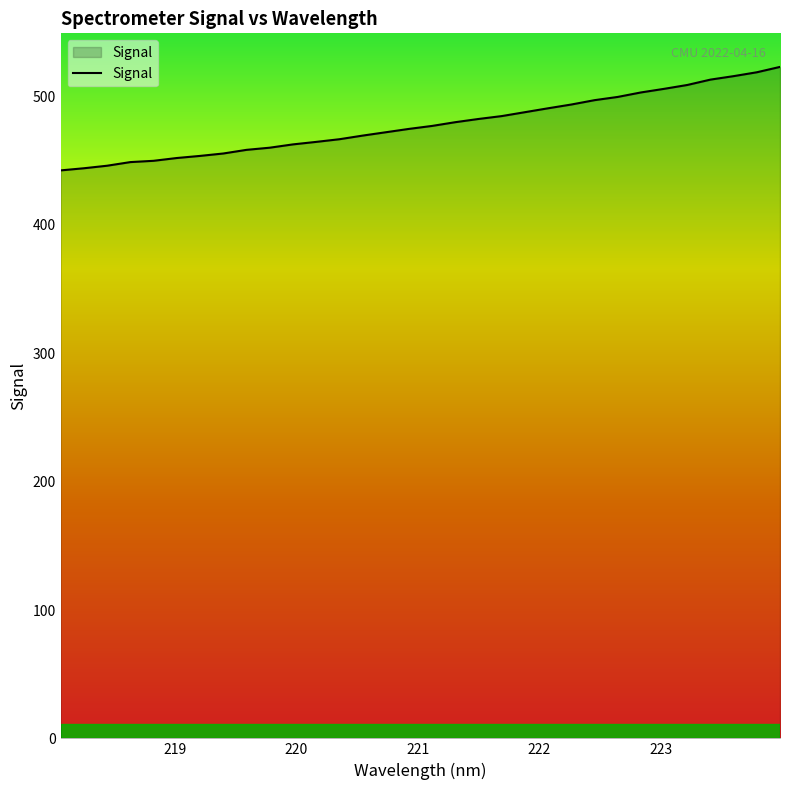

What is the maximum value shown in the chart?

523.1